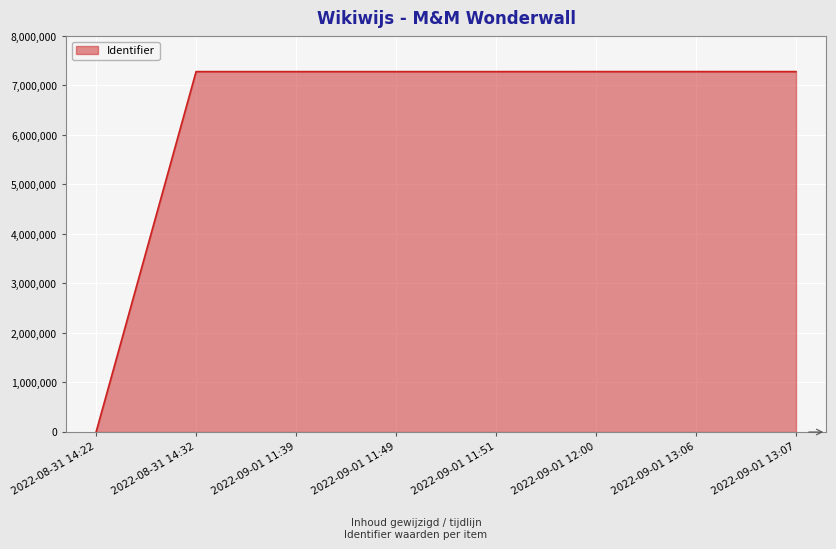

What is the sum of the values at 2022-08-31 14:32 and 2022-09-01 11:39?

14561420